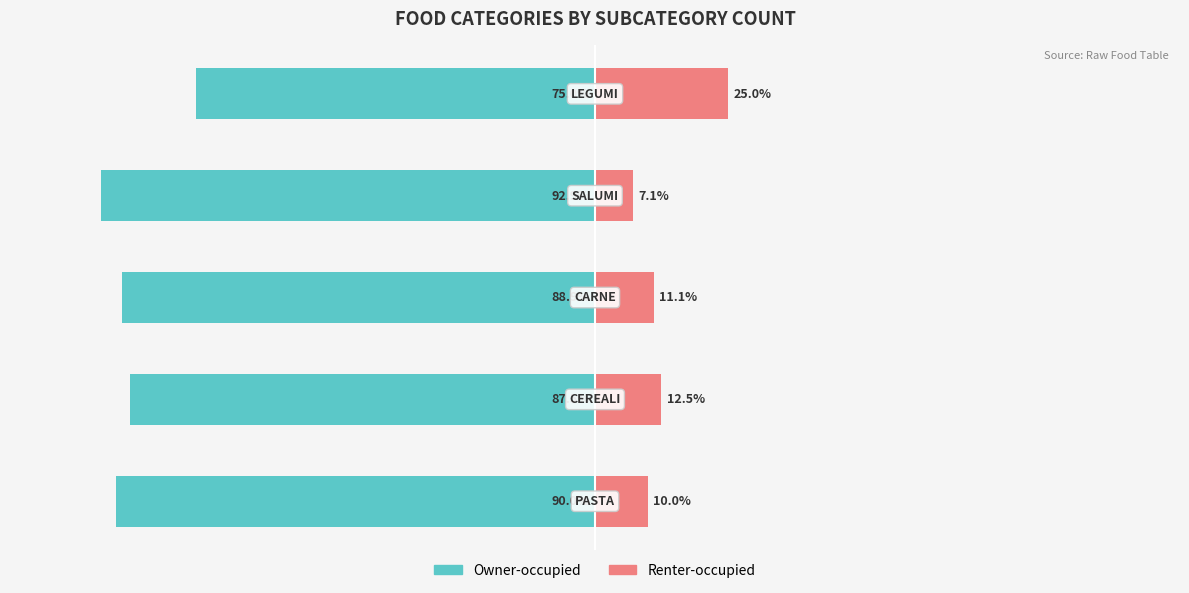

What is the minimum value for Renter-occupied?

7.1